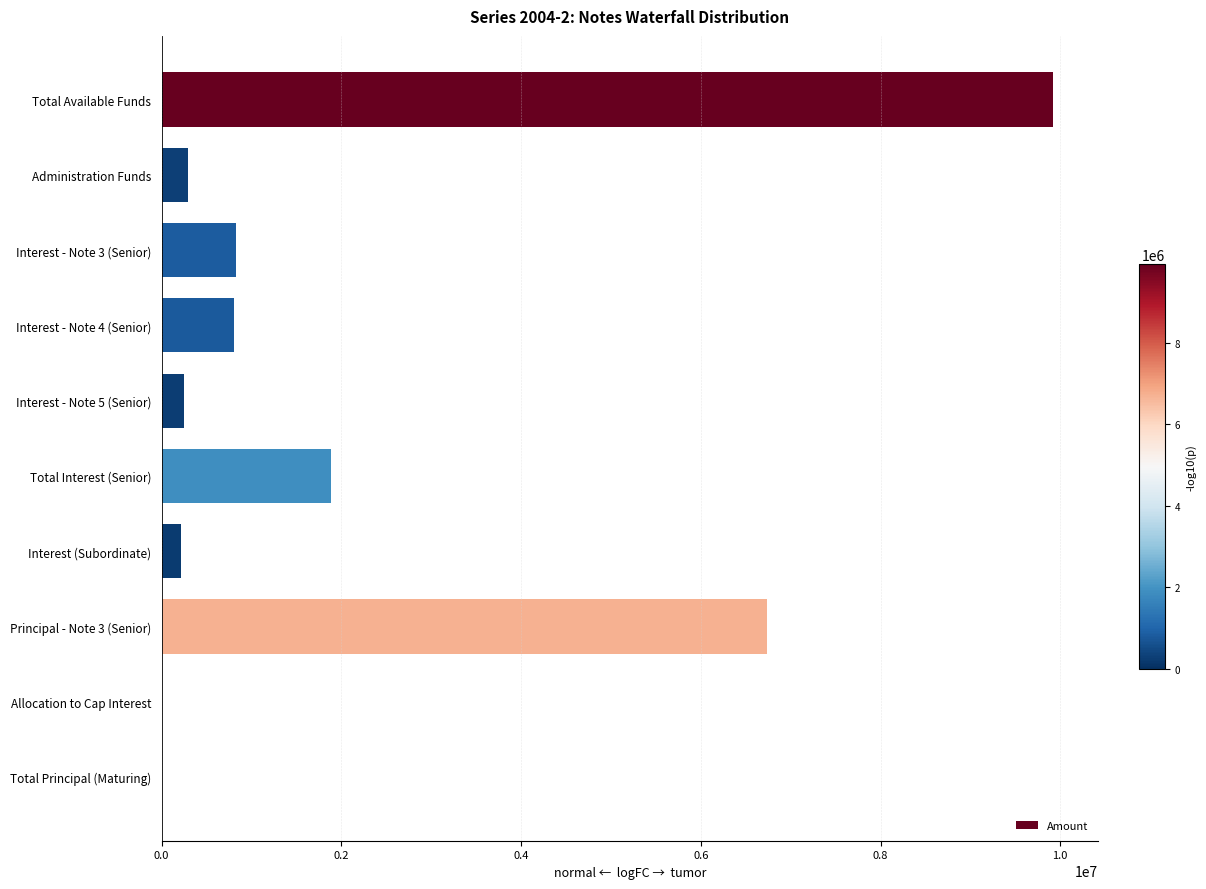

Where is the data nearest to the value 4961878?

Principal - Note 3 (Senior)